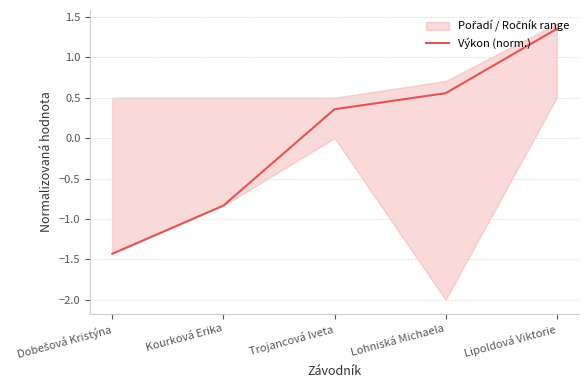

Is it true that the value at Dobešová Kristýna is -2.2?

False